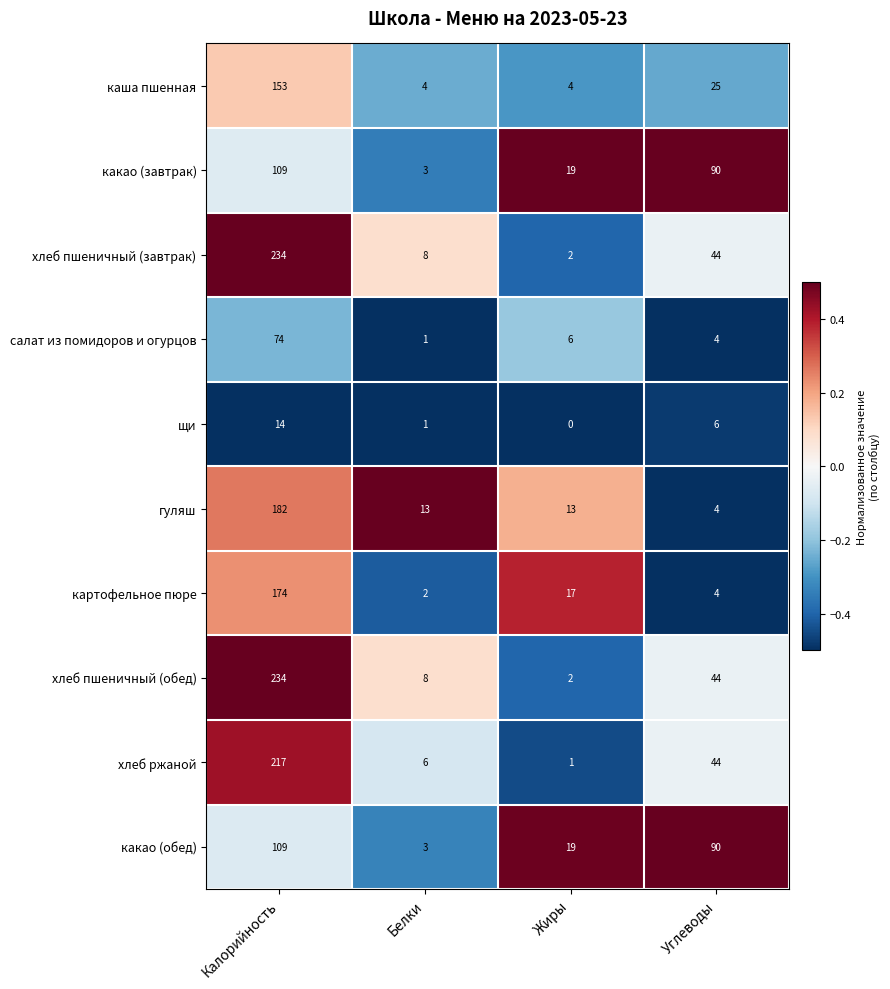

What is the greatest value displayed?

234